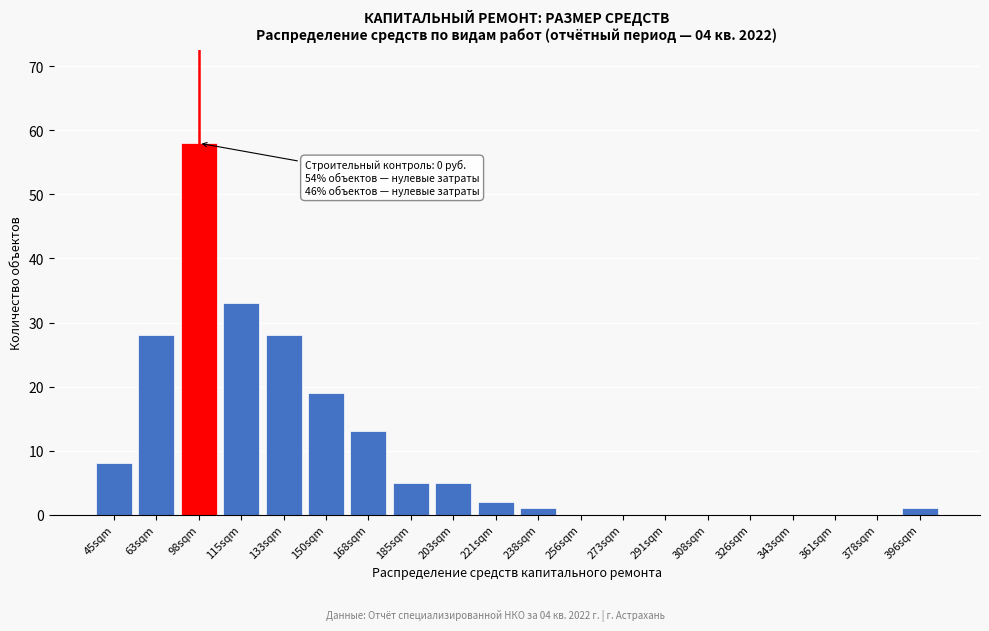

Reading left to right, list all the values displayed in this chart.

45sqm=8	63sqm=28	98sqm=58	115sqm=33	133sqm=28	150sqm=19	168sqm=13	185sqm=5	203sqm=5	221sqm=2	238sqm=1	256sqm=0	273sqm=0	291sqm=0	308sqm=0	326sqm=0	343sqm=0	361sqm=0	378sqm=0	396sqm=1